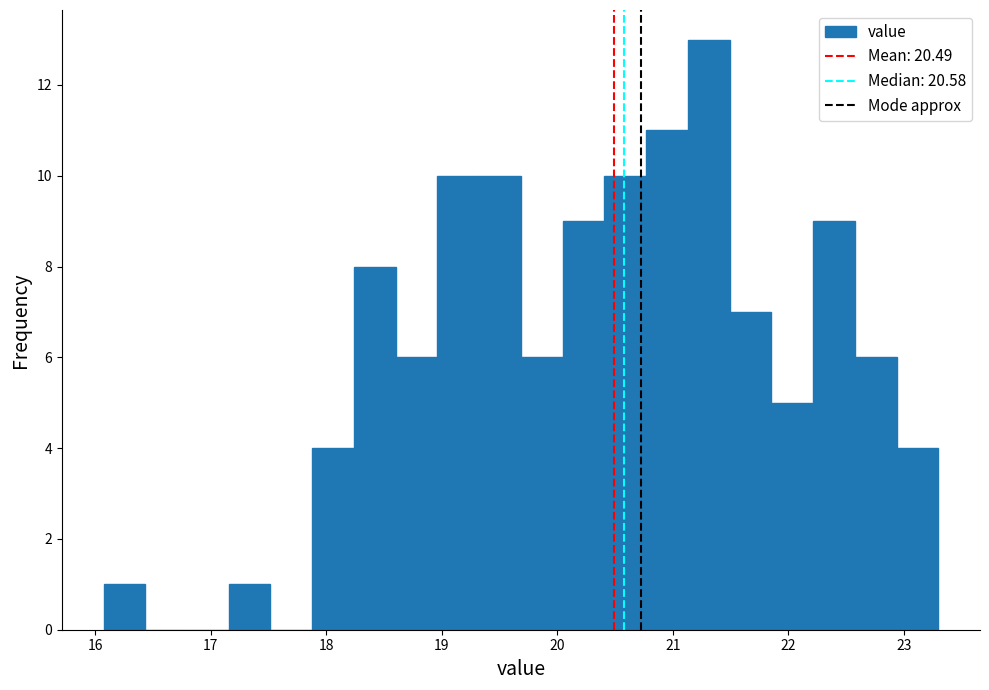

Around what value on the x-axis is the tallest bar? Give the approximate position of its centre, as read against the axis.

21.3